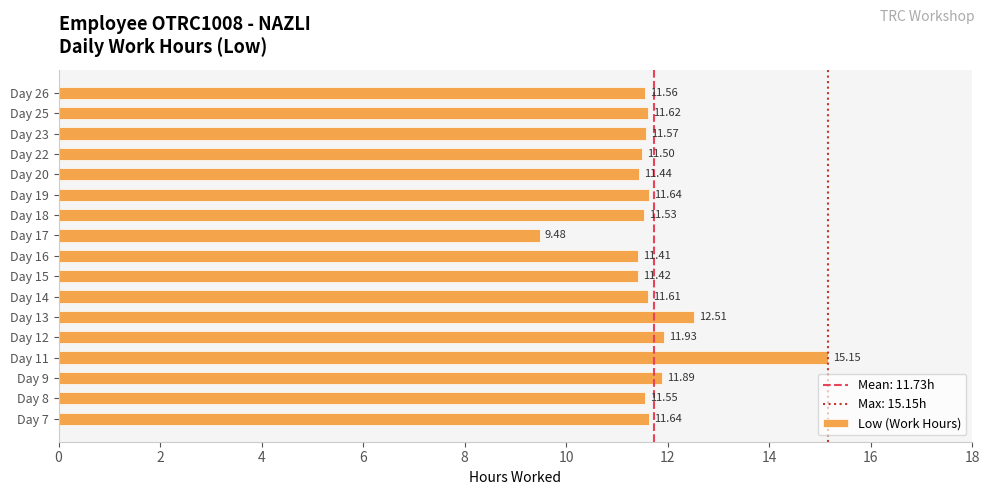

What is the average value?

11.7